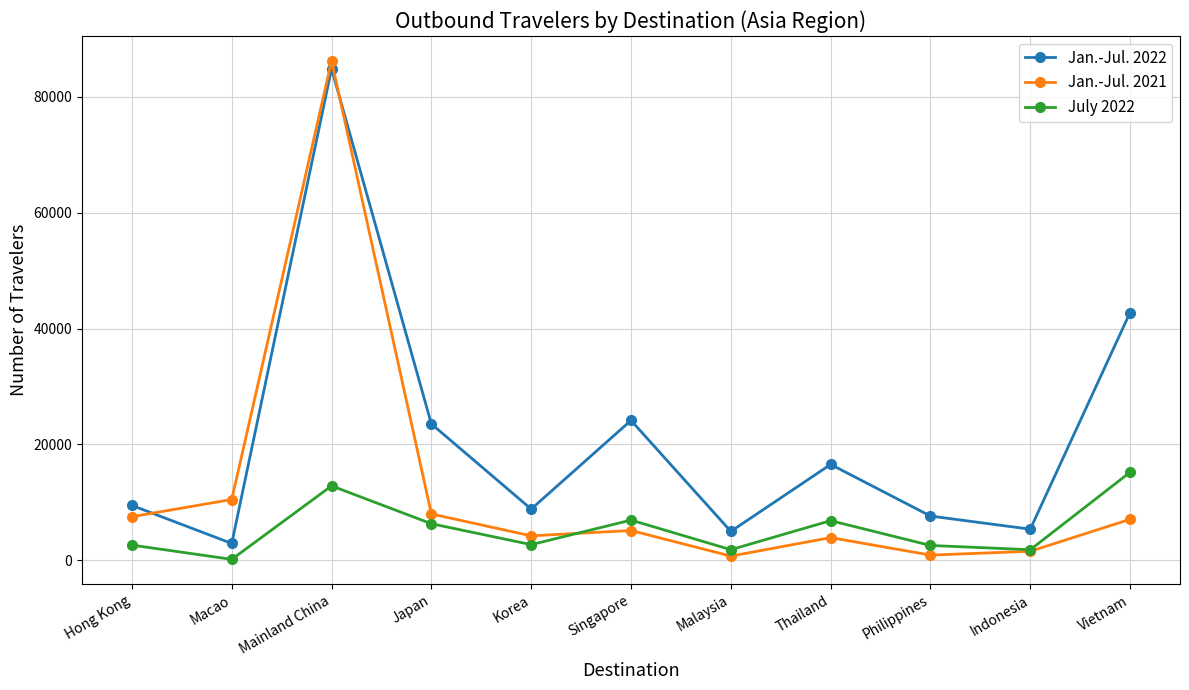

What is the maximum value shown in the chart?

86142